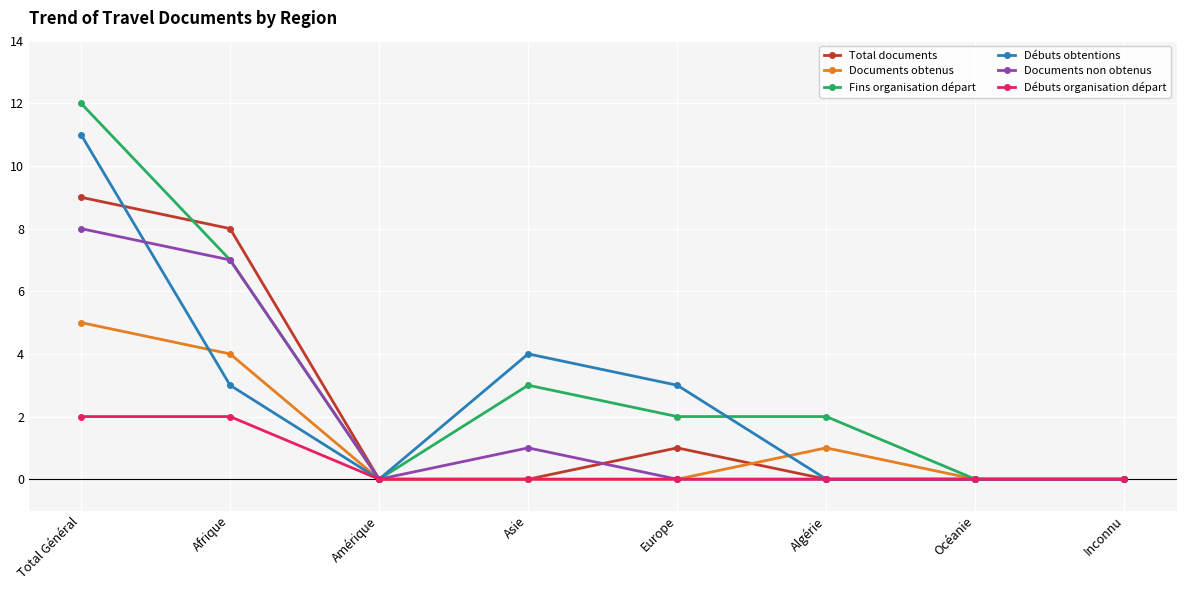

True or false: Total documents has more than 0 interior local peaks.

True